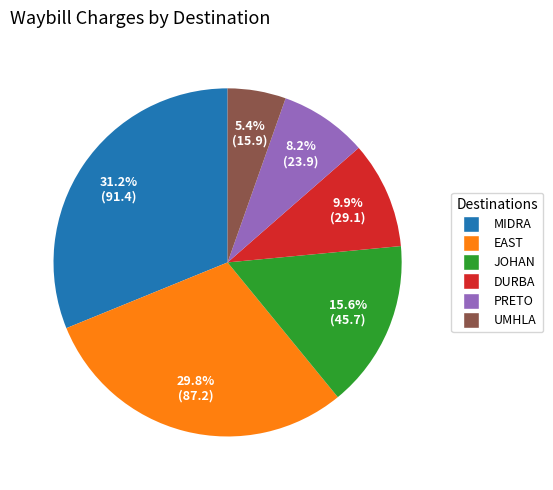

Is there any slice that represents more than half of the pie?

No